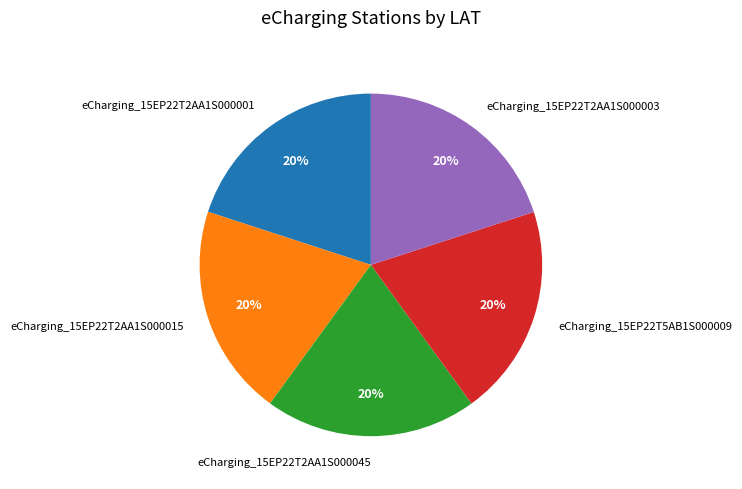

Is the sum of eCharging_15EP22T5AB1S000009 and eCharging_15EP22T2AA1S000045 greater than half?

No